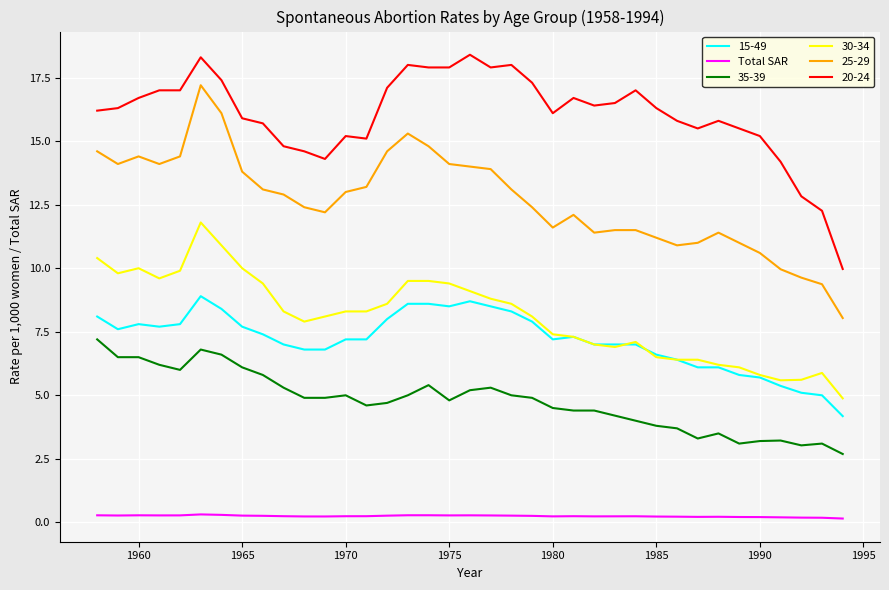

Rank the series by their maximum value, from lowest to highest.

Total SAR, 35-39, 15-49, 30-34, 25-29, 20-24